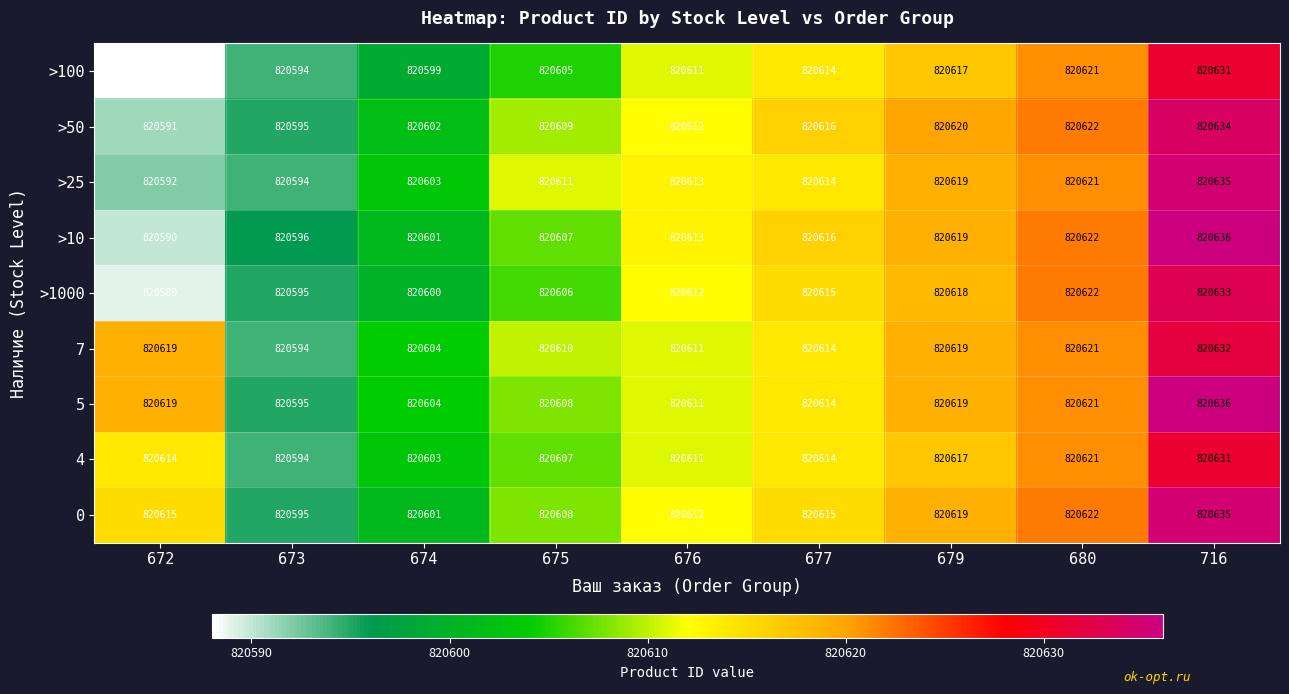

What is the total value across all series at 675?

7385471